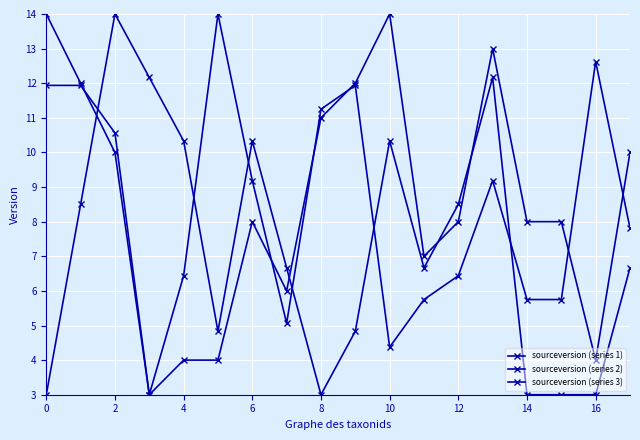

What is the maximum value shown in the chart?

14.0